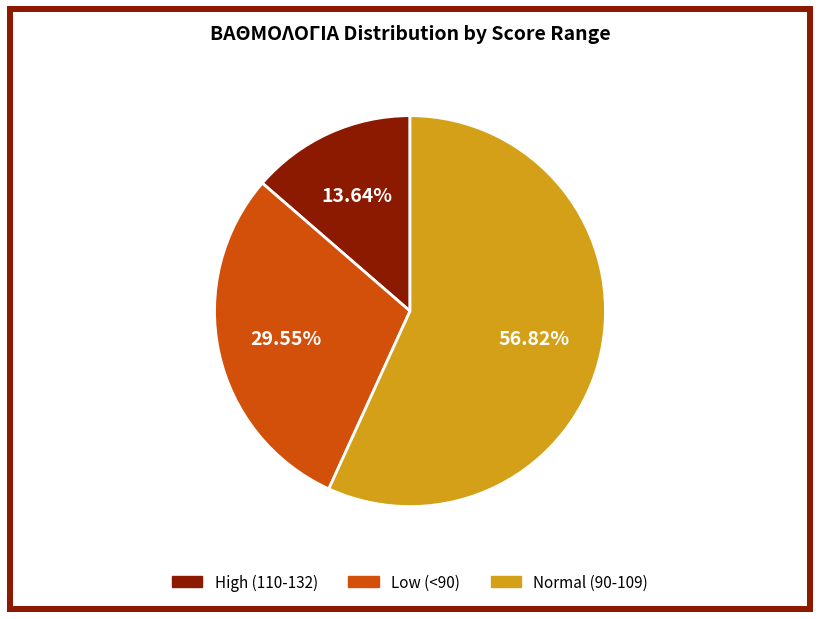

To the nearest percent, what is the average slice percentage?

33%